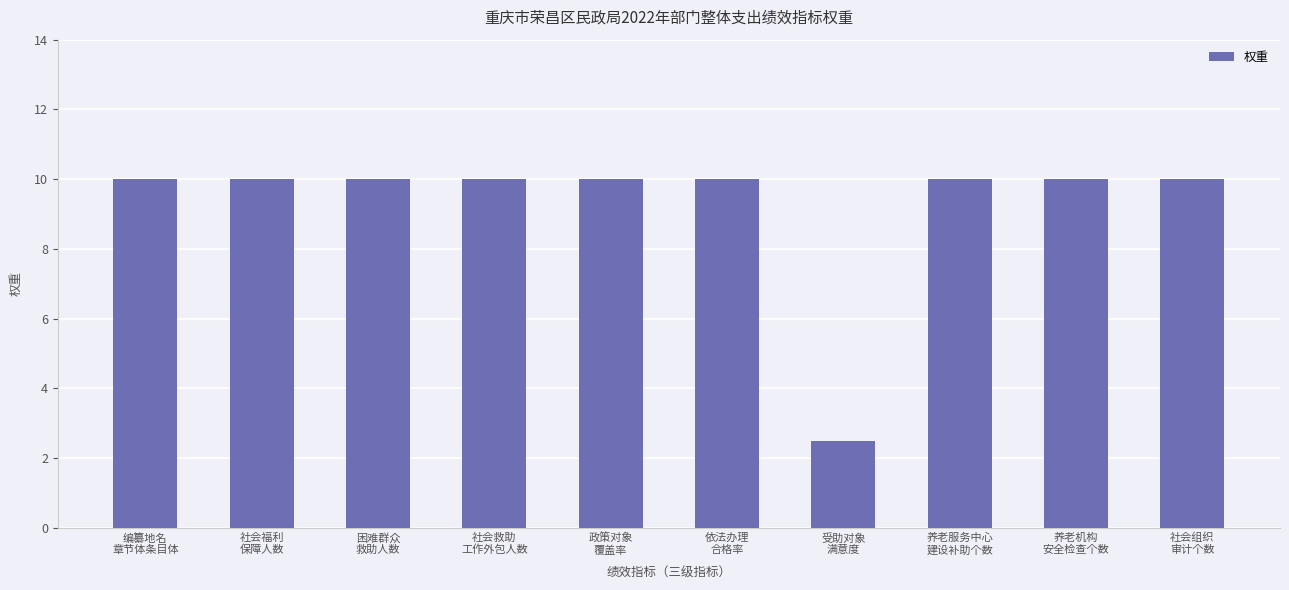

What is the value of the 7th bar from the left?

2.5